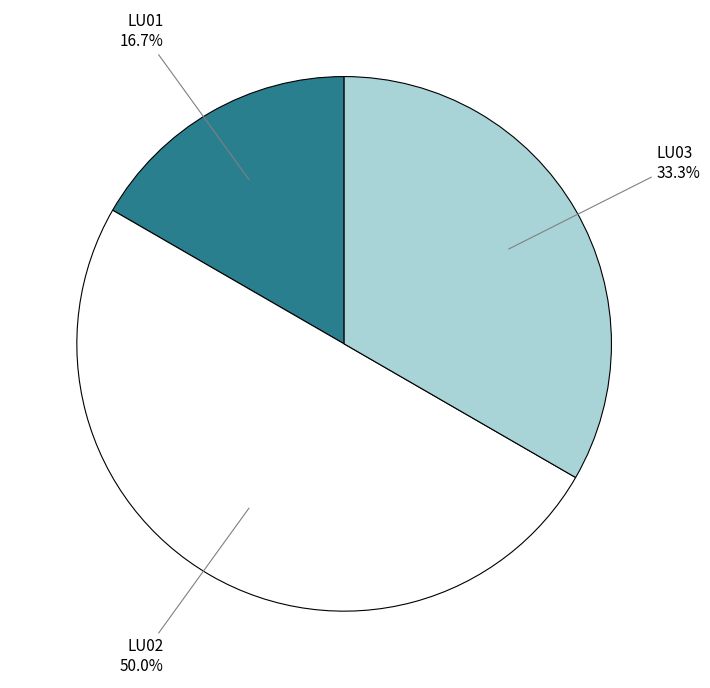

Is it true that LU02 is 42% of the pie?

False